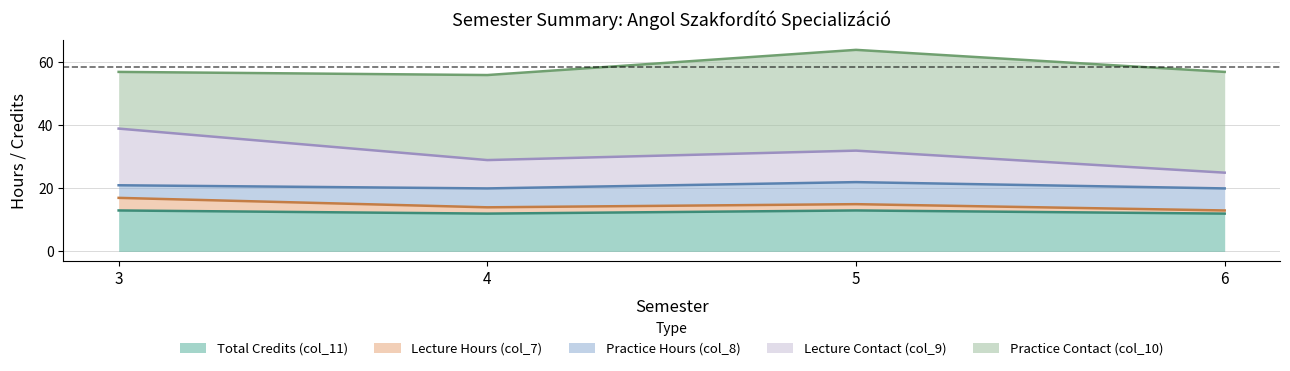

Is it true that Lecture Contact (col_9) equals 5 at 3?

False